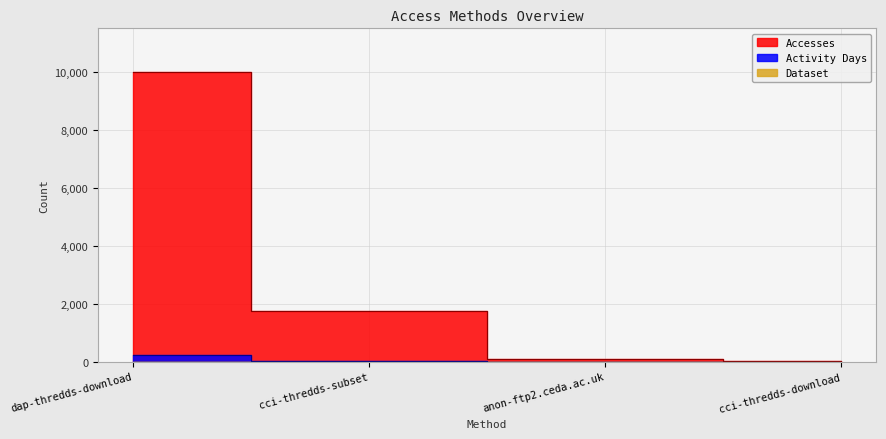

What is the spread (max minus min) of values at cci-thredds-download?

15